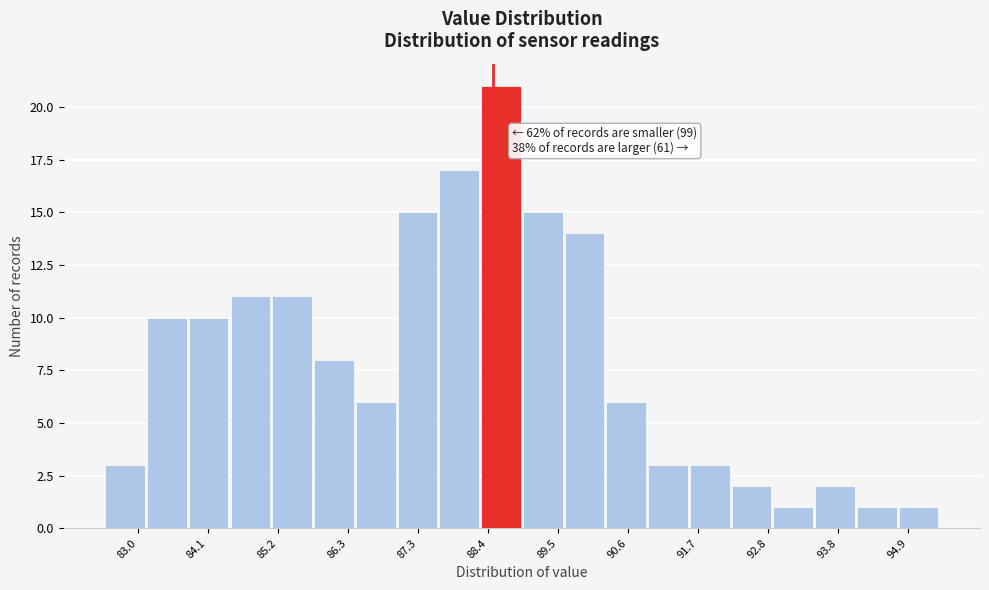

Read against the x-axis, roughly where is the centre of the tallest bar?

88.6